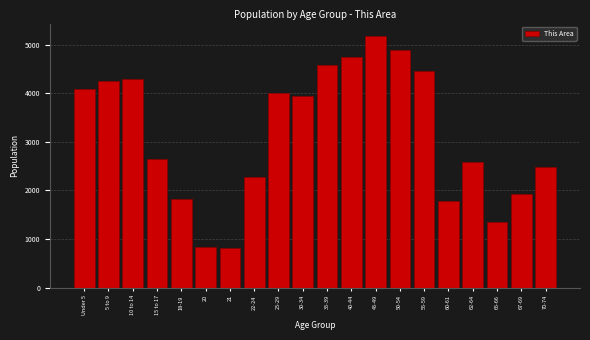

Reading left to right, list all the values displayed in this chart.

4081	4254	4294	2644	1830	833	805	2280	4004	3945	4589	4753	5180	4898	4455	1782	2588	1355	1929	2492